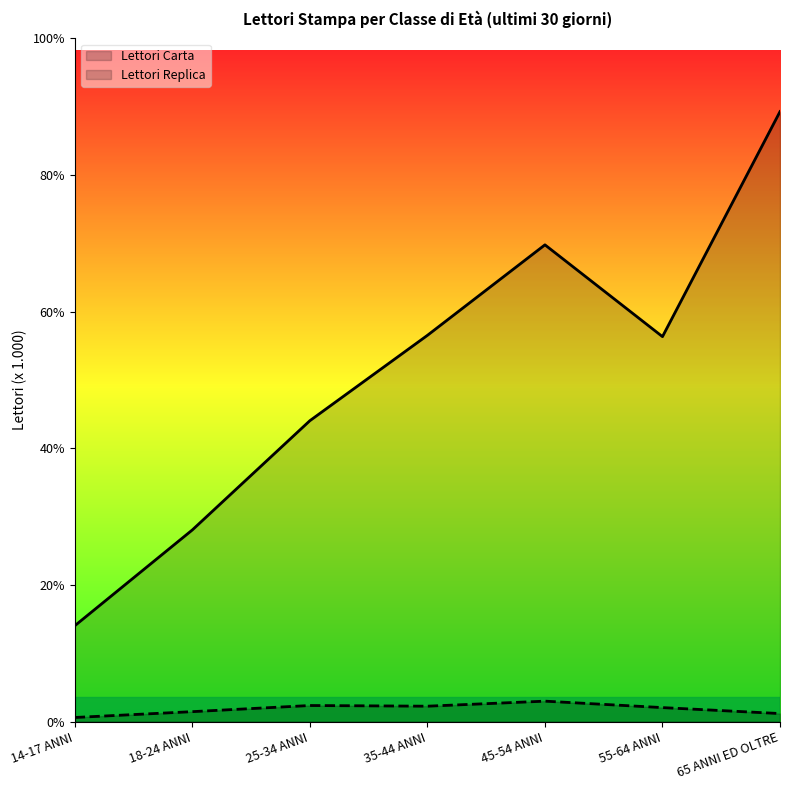

At how many categories does at least one series exceed 5668?

4